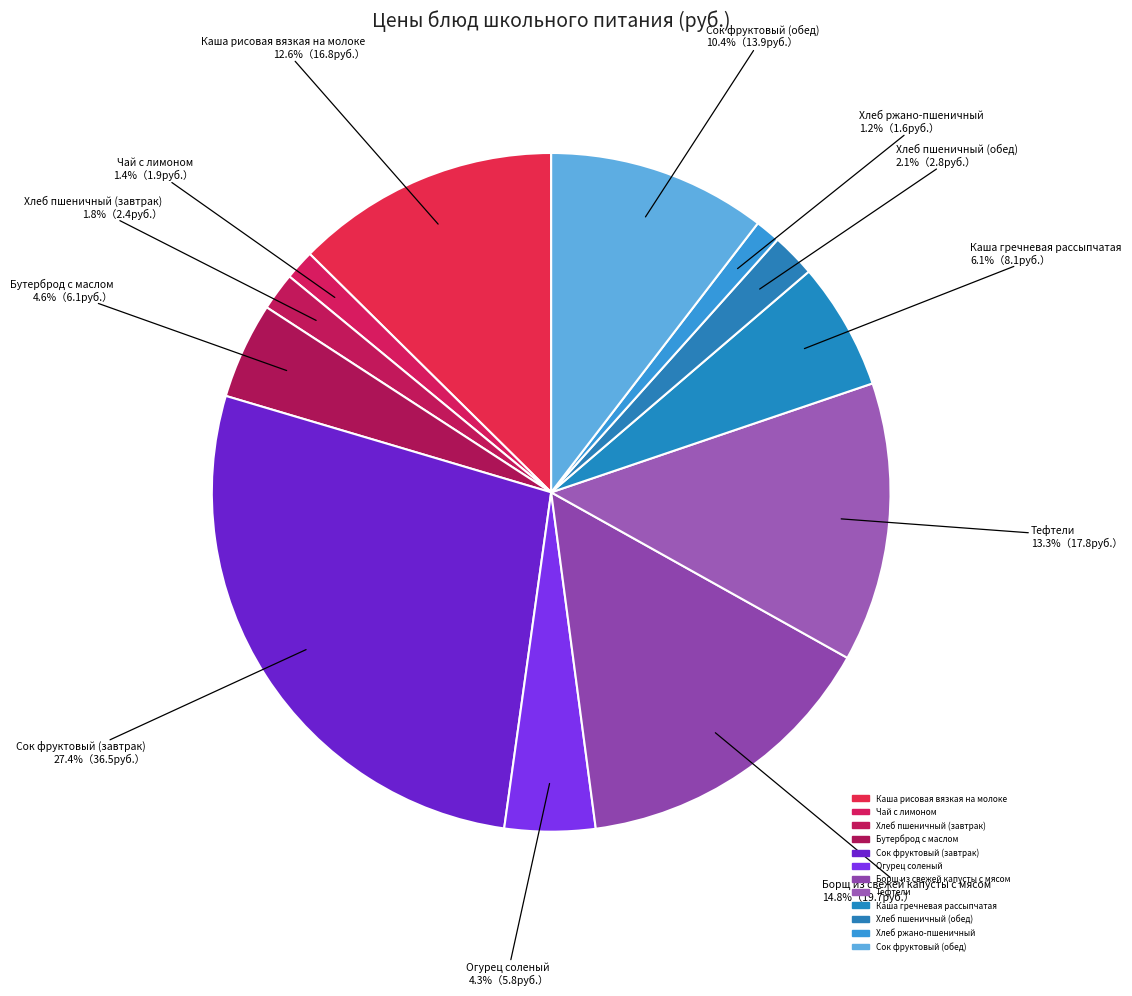

What is the total percentage of Сок фруктовый (обед) and Чай с лимоном?

11.8%